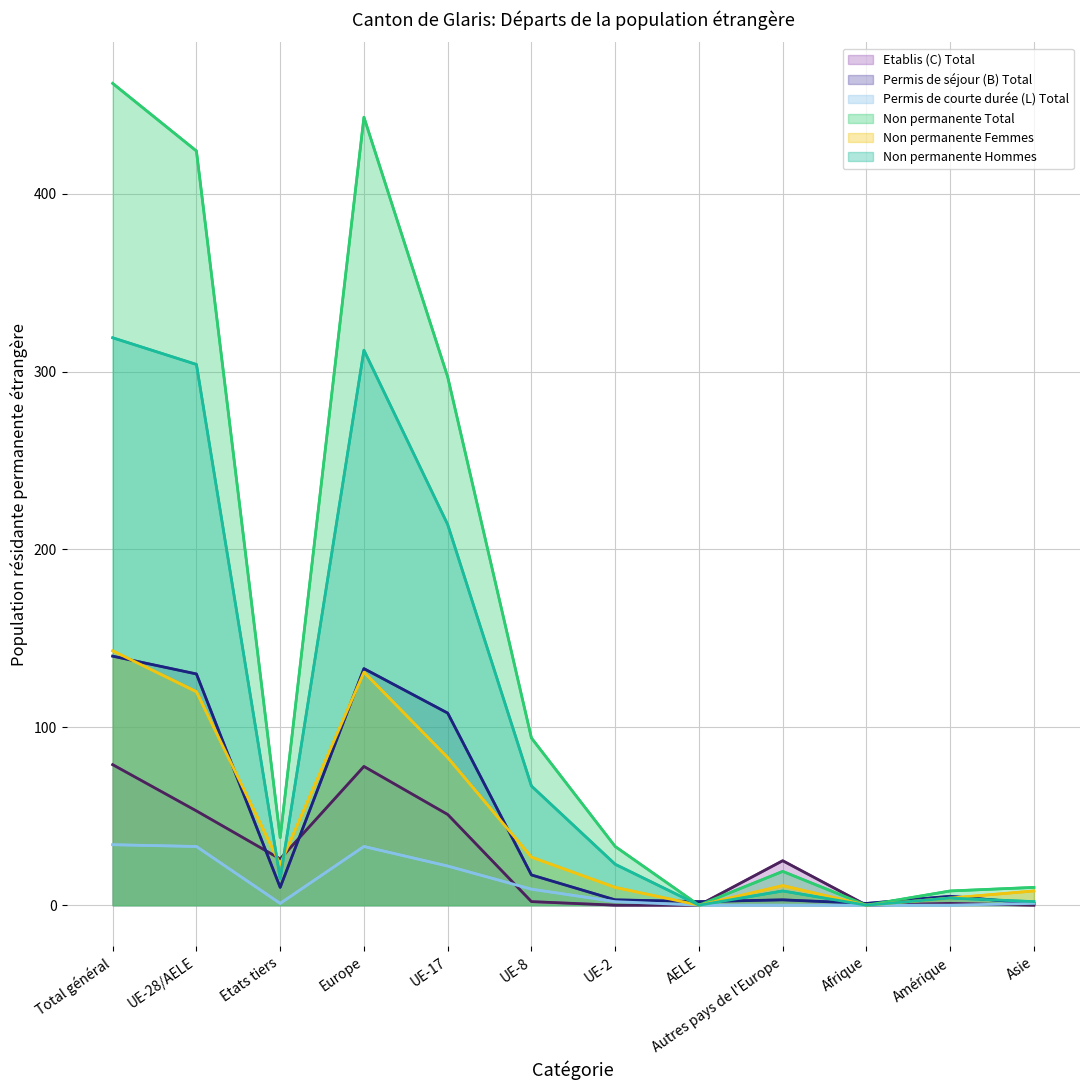

What value does the Etablis (C) Total (line) series have at Autres pays de l'Europe?

25